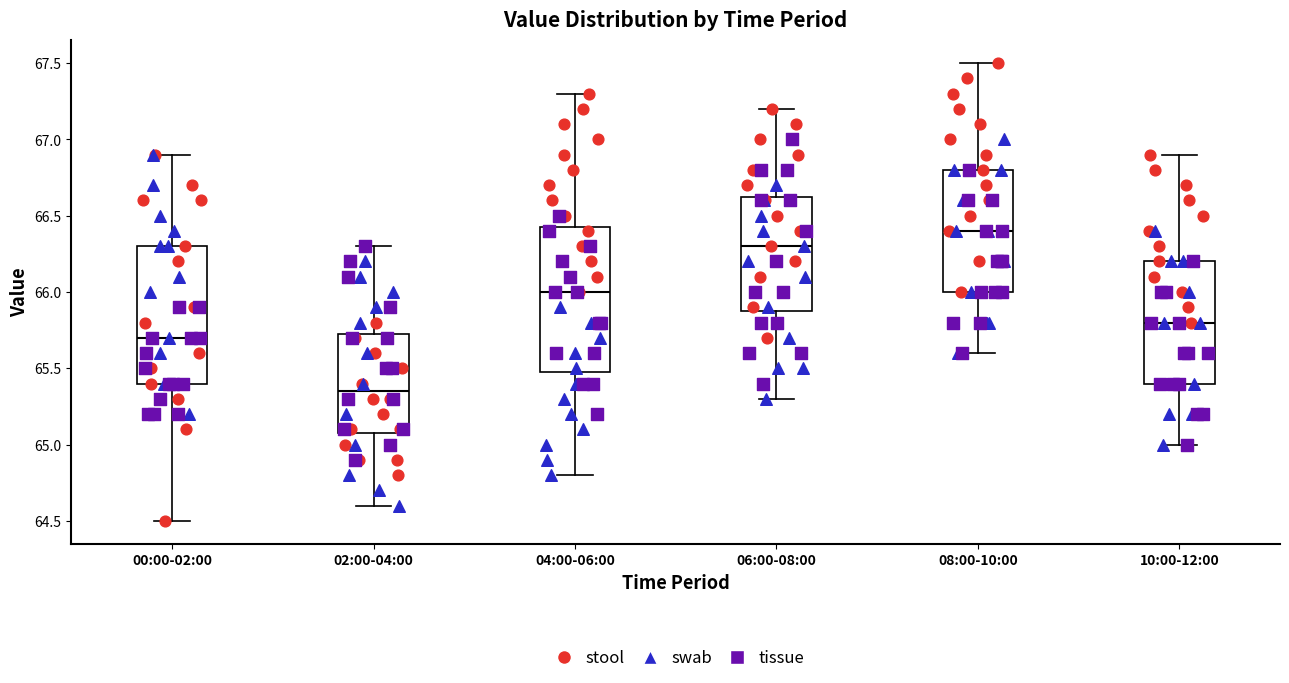

Which box has the lowest median line?

02:00-04:00